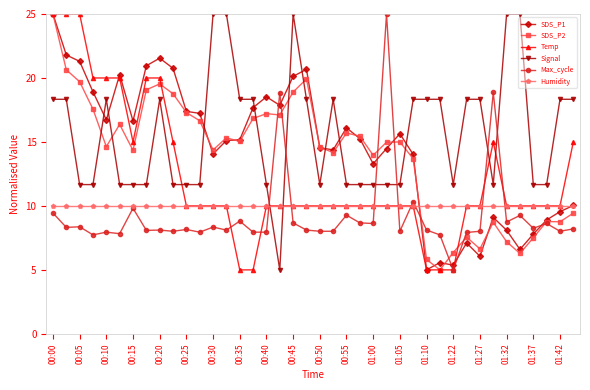

Which series ends up on top after the final intersection of SDS_P2 and Humidity?

Humidity